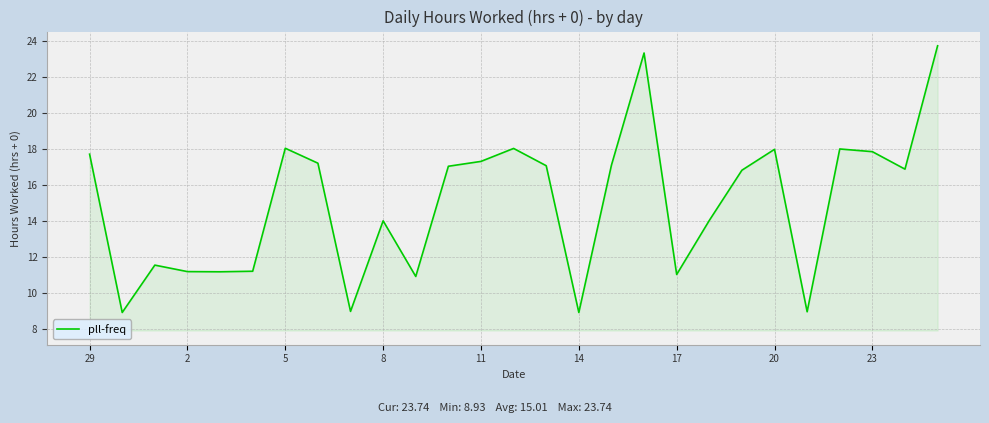

What is the difference between the maximum and minimum values?

14.8